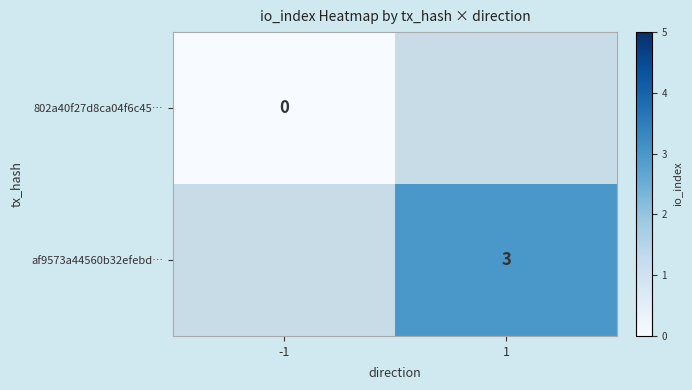

Is it true that af9573a44560b32efebd… equals 5 at 1?

False